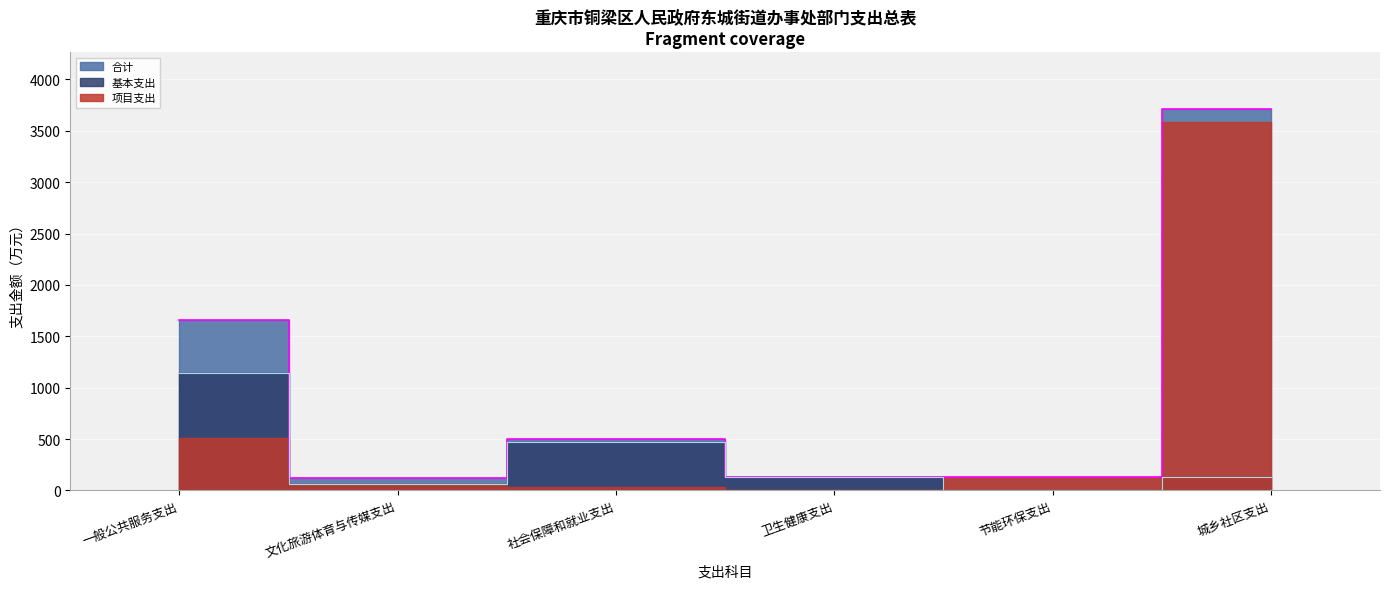

What is the difference between the second highest and minimum values in the 合计 series?

1536.9